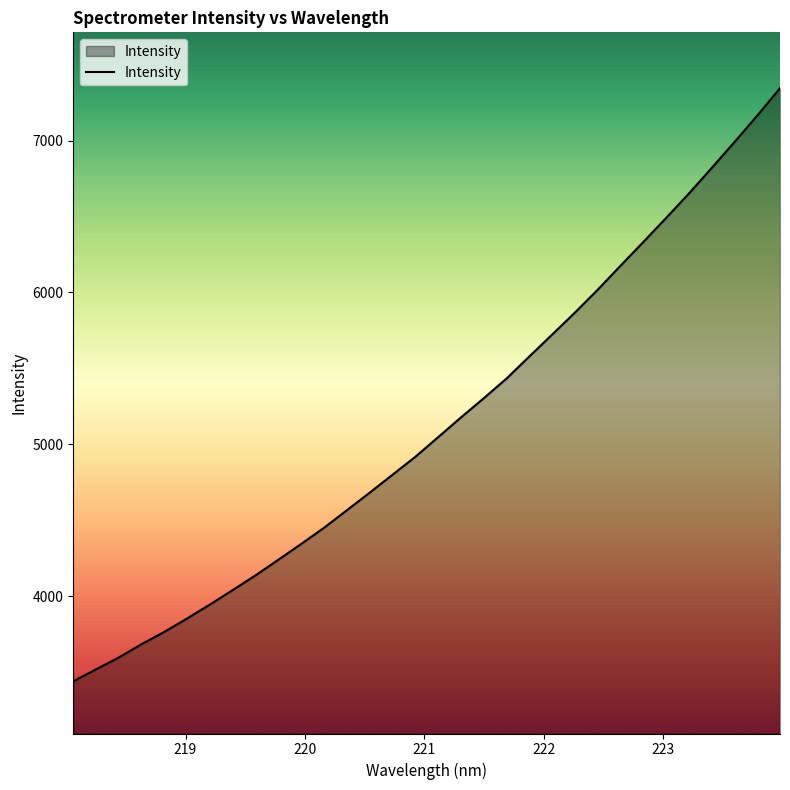

What is the maximum value shown in the chart?

7345.6